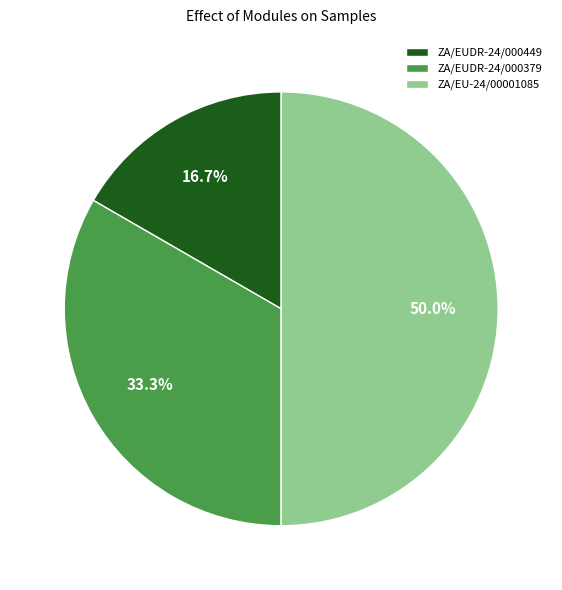

How many segments does this pie chart have?

3